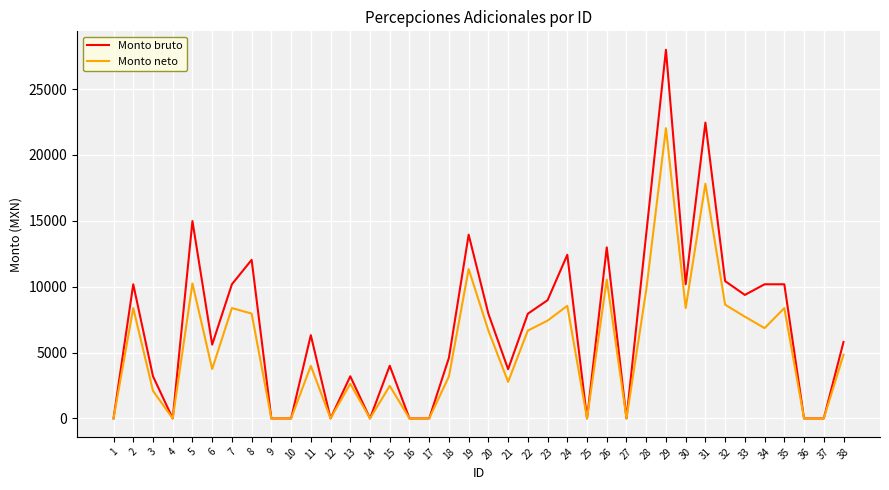

Is this an area chart (filled region under the line)?

No